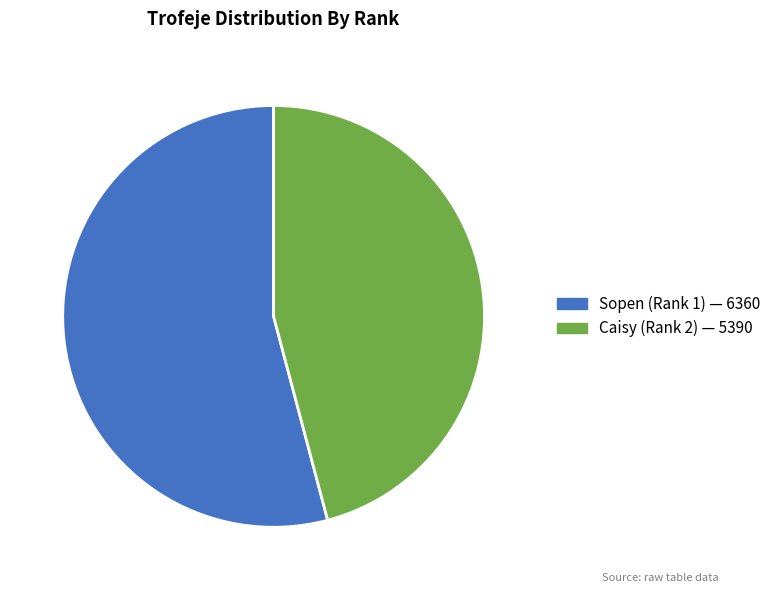

Does any single category account for the majority?

Yes